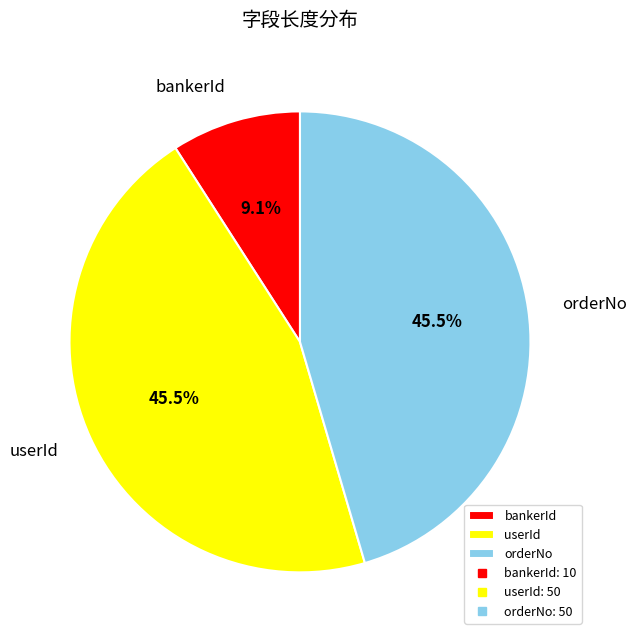

To the nearest percent, what is the combined percentage of bankerId and userId?

55%